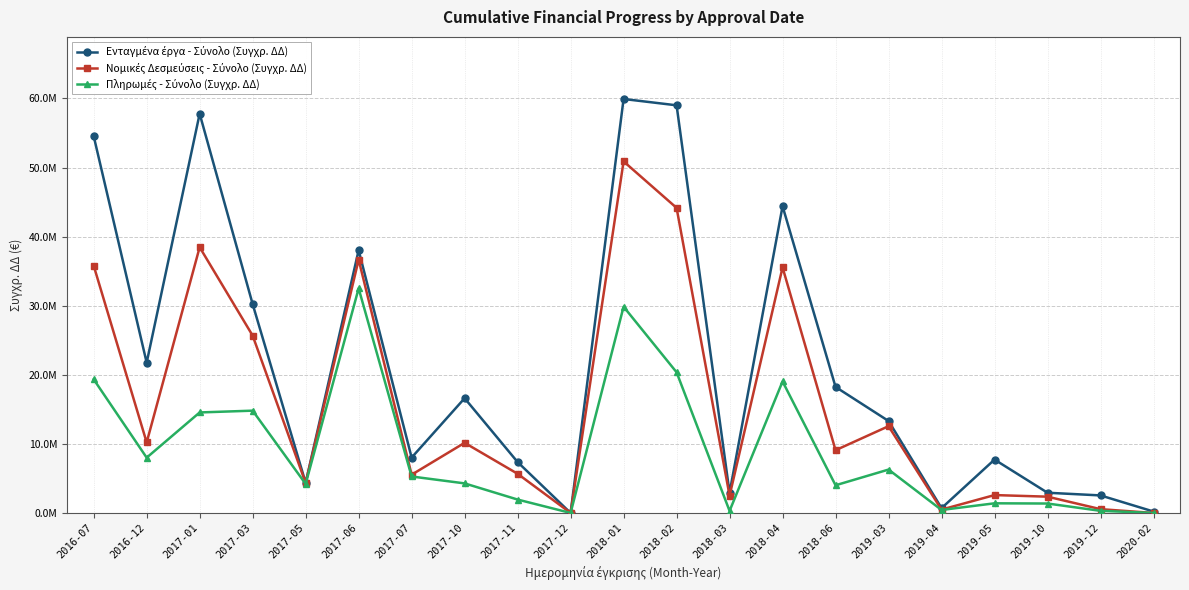

What is the highest value of the Νομικές Δεσμεύσεις - Σύνολο (Συγχρ. ΔΔ) series?

50889061.7